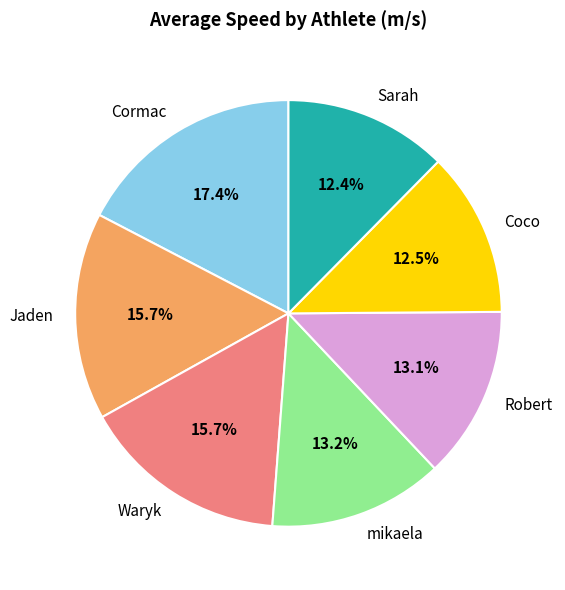

How many segments does this pie chart have?

7